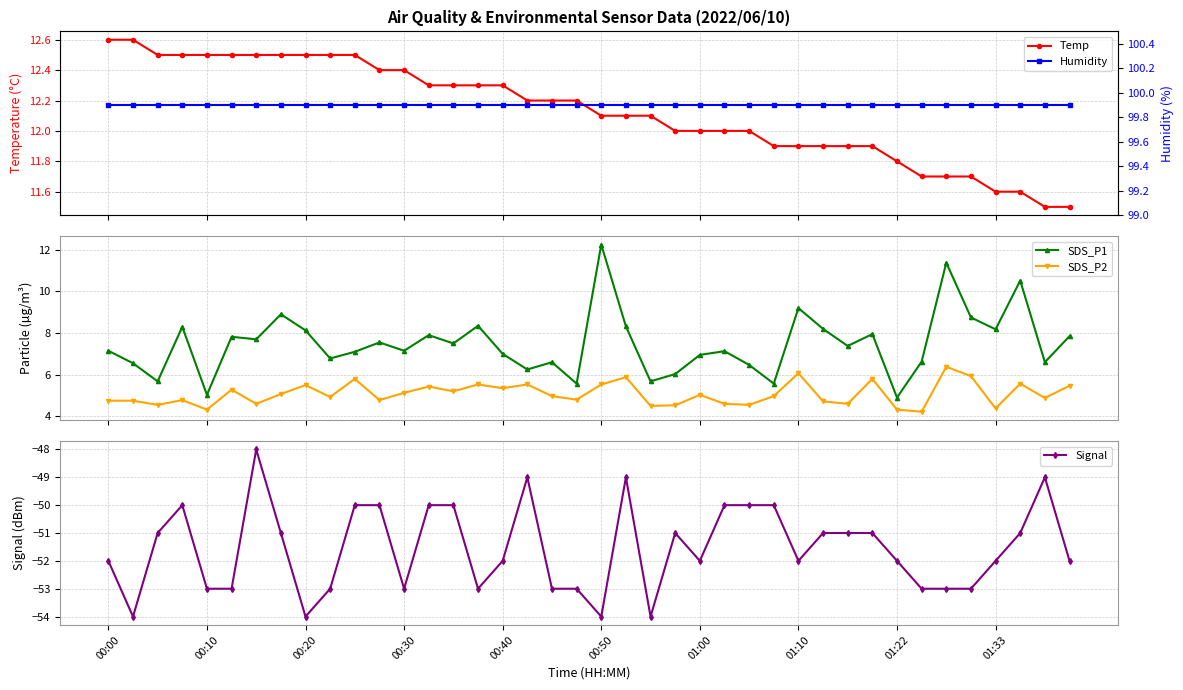

True or false: Signal has a value of -50.0 at 14.

True